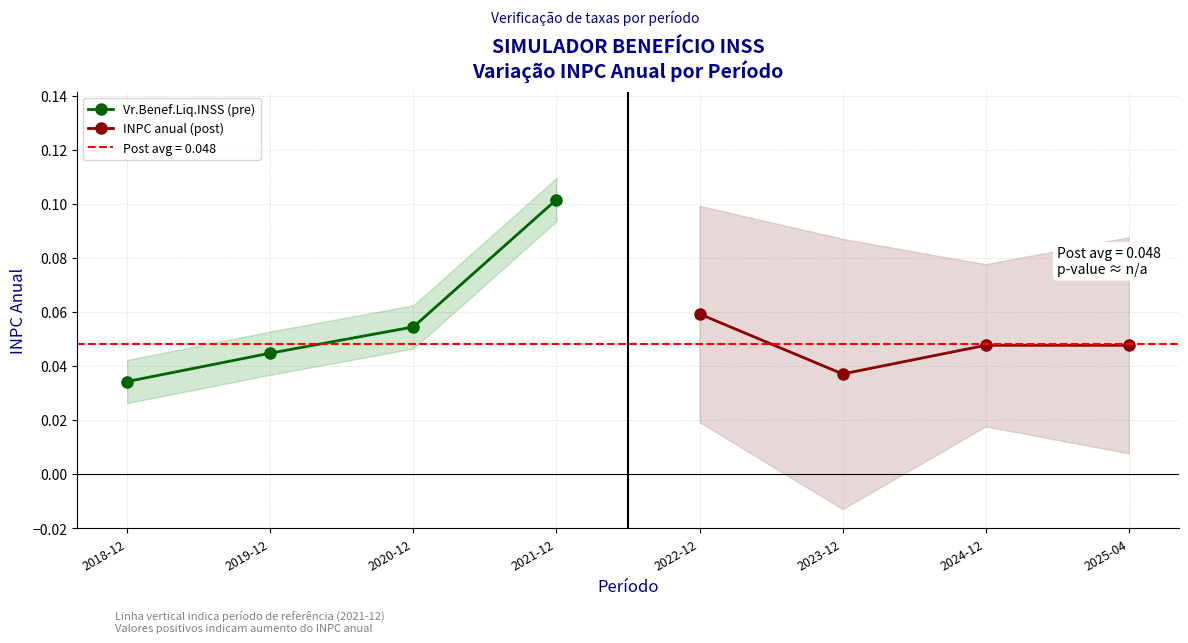

At which label is Vr.Benef.Liq.INSS (pre) closest to 0?

2018-12